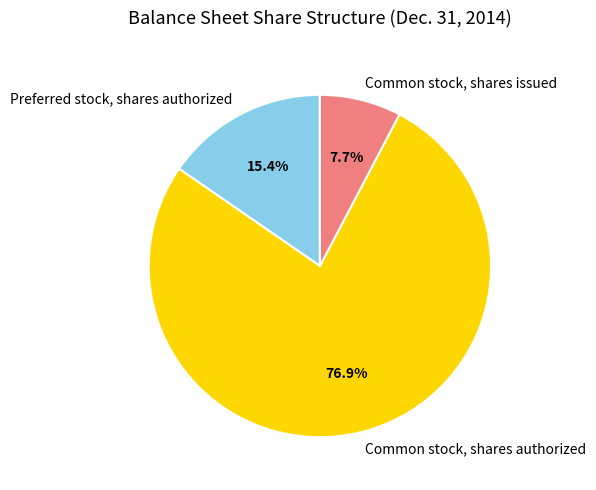

What is the majority slice?

Common stock, shares authorized